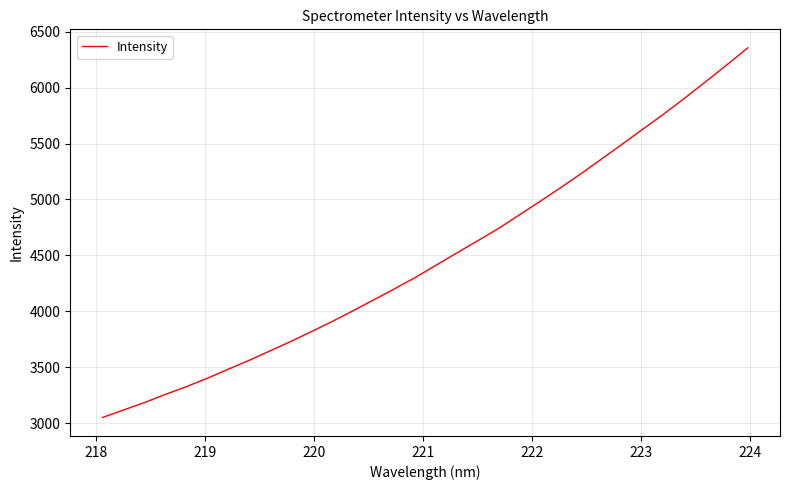

What is the minimum value shown in the chart?

3051.1